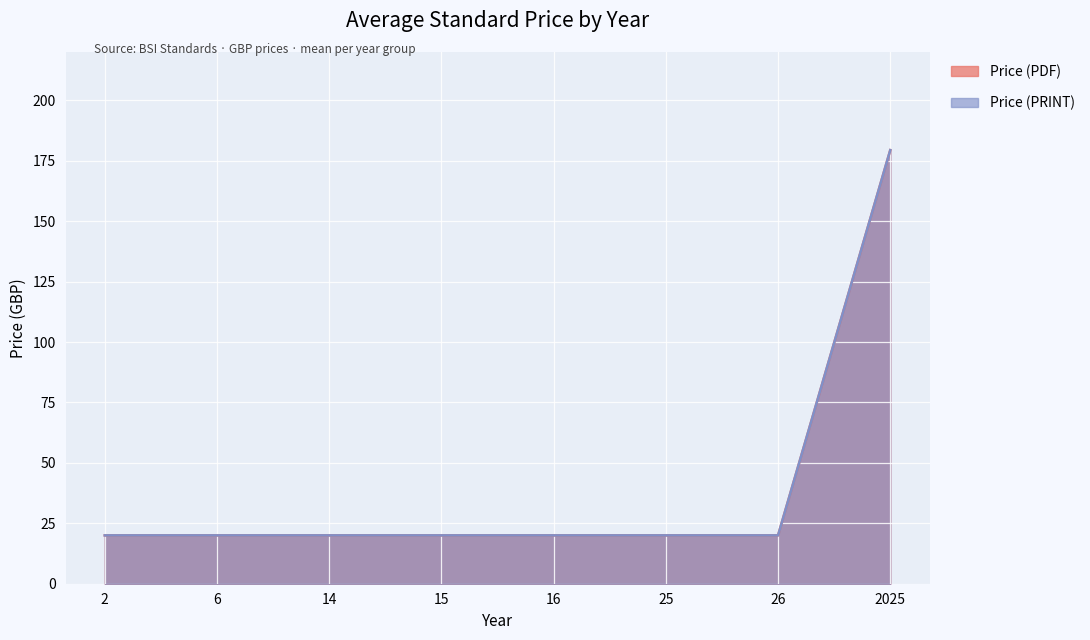

Rank the series at 2 from lowest to highest value.

Price (PDF), Price (PRINT)